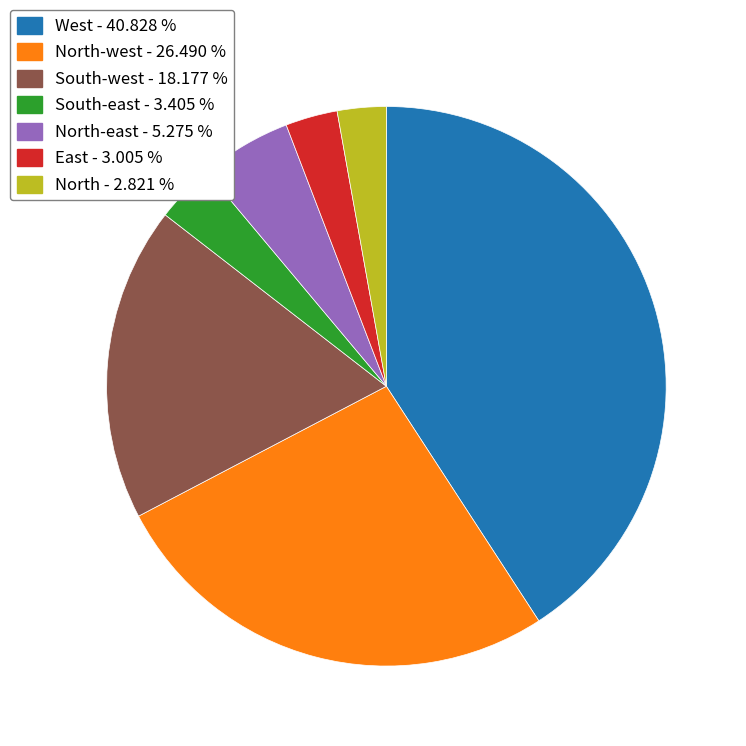

How many slices are in this pie chart?

7